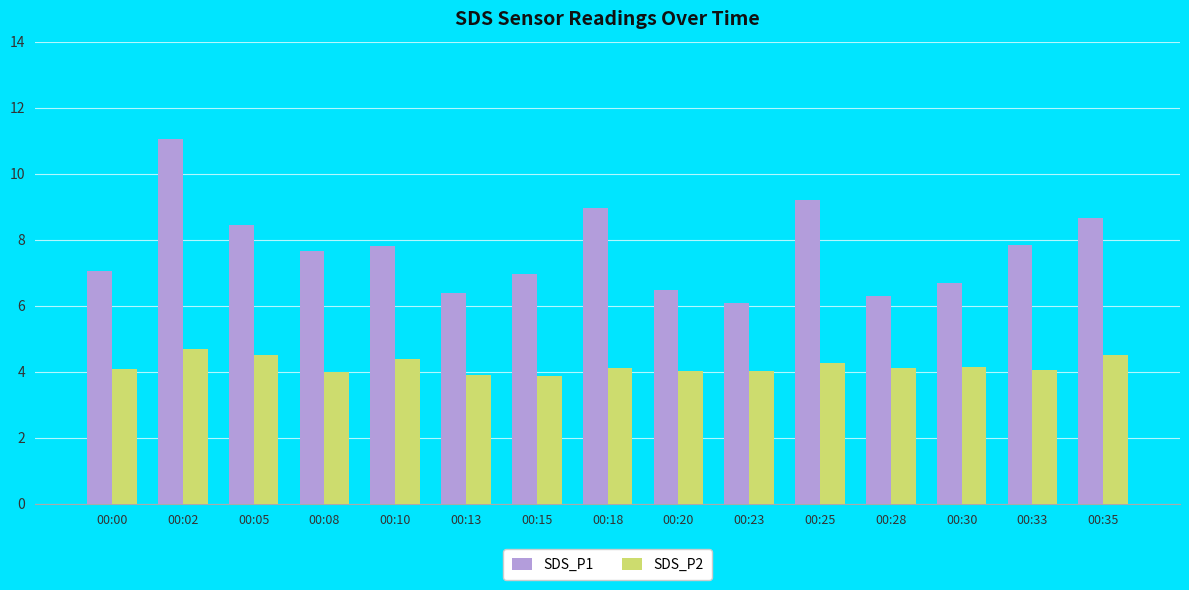

At 00:13, list the series in order from largest to smallest.

SDS_P1, SDS_P2